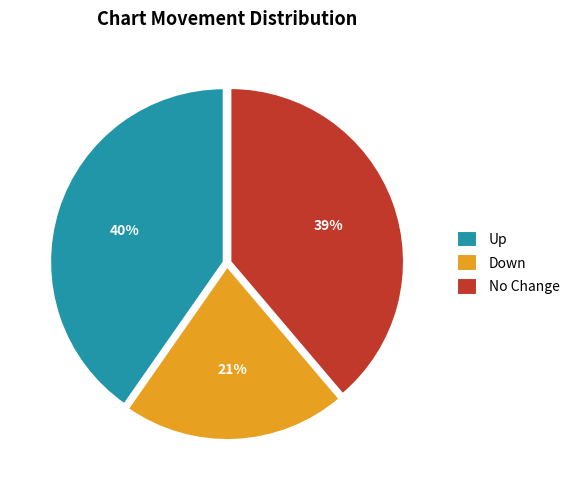

What is the smallest slice in the pie chart?

Down